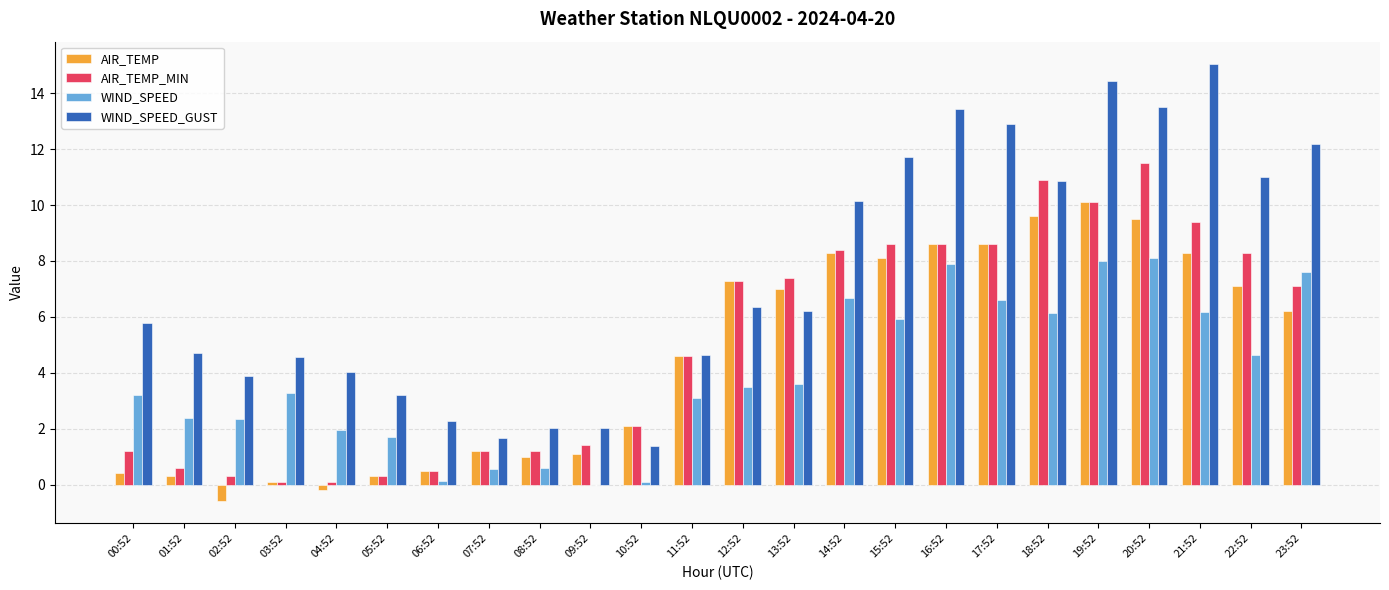

Which category has the highest value across all series?

21:52